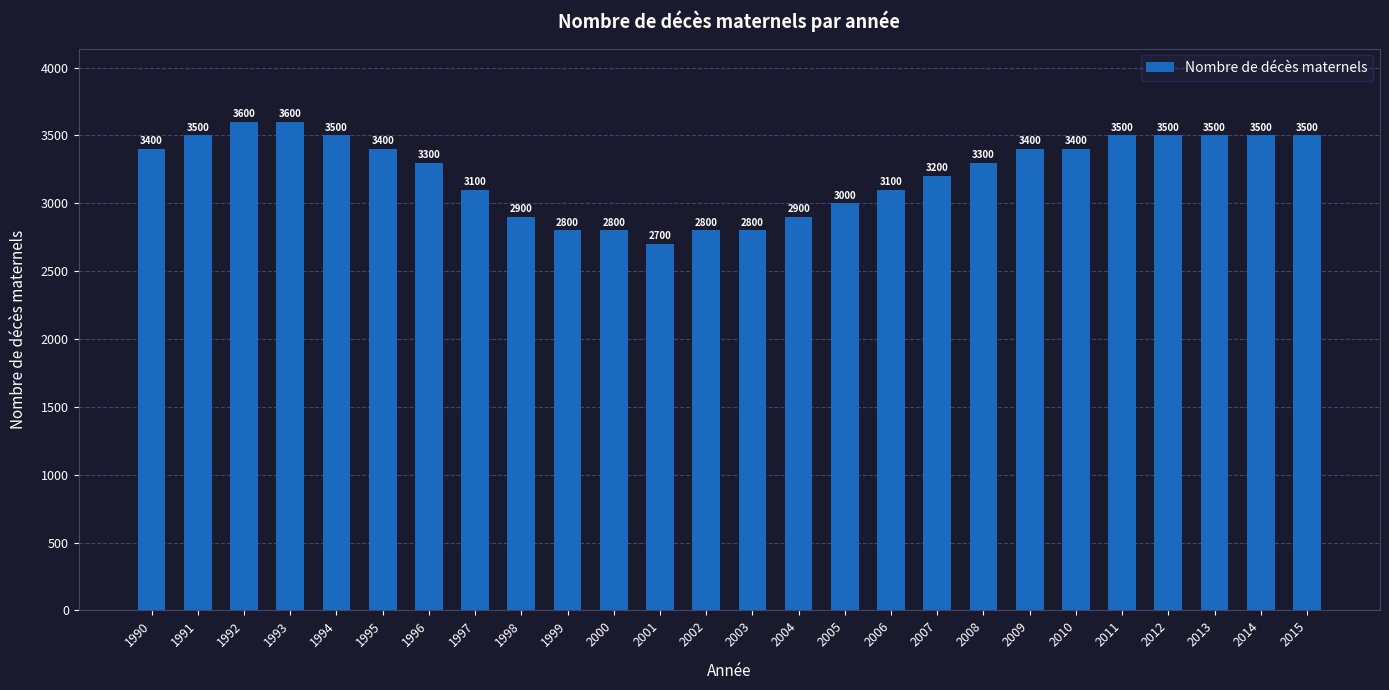

At which category does the chart reach its minimum across all series?

2001